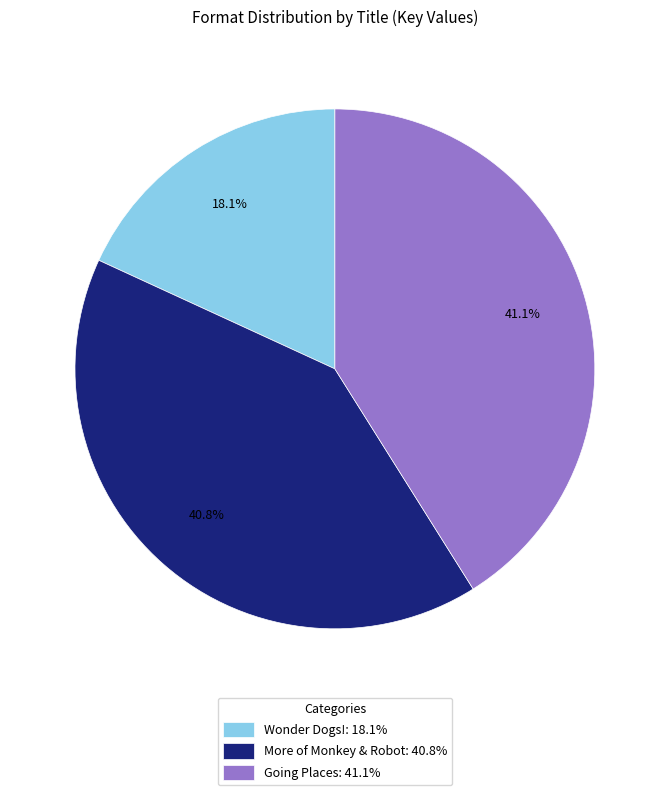

Do Wonder Dogs!: 18.1% and Going Places: 41.1% together represent more than half of the pie?

Yes